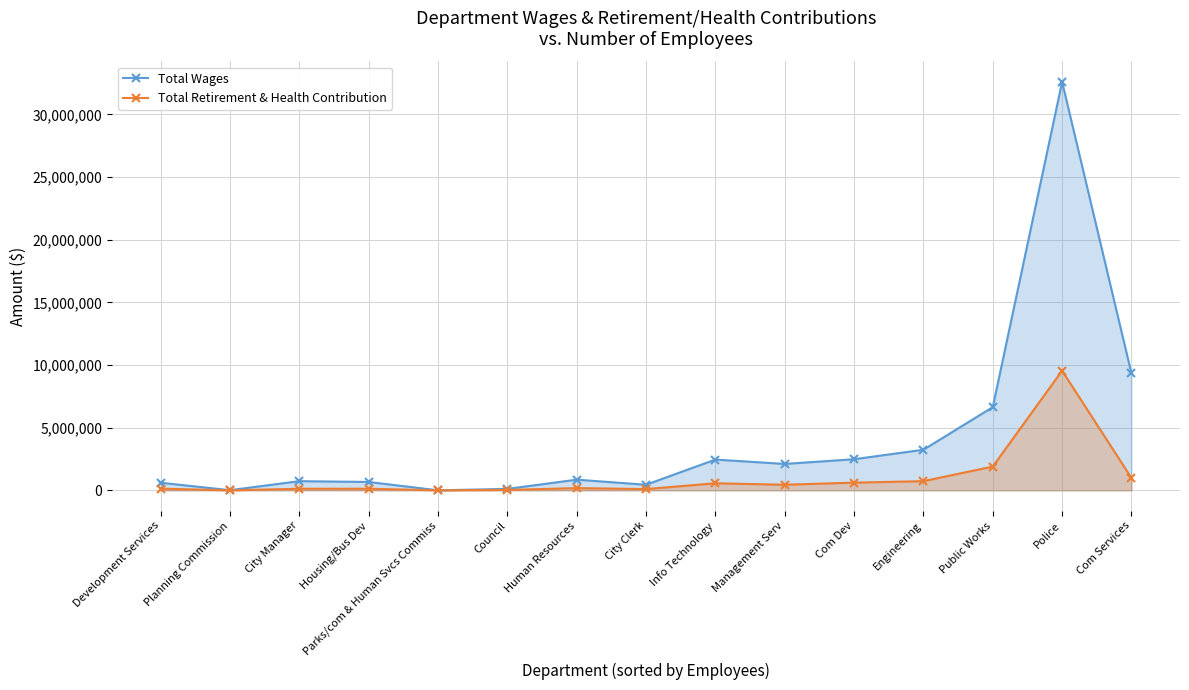

What is the total value across all series at Public Works?

8536339